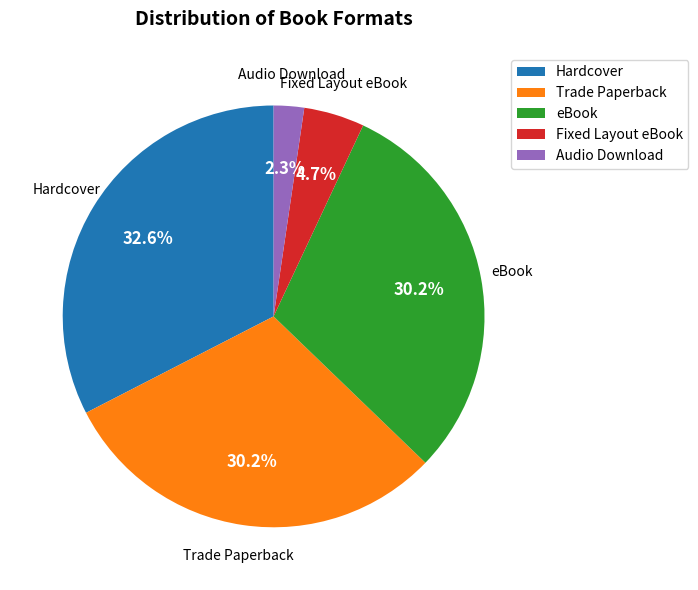

Does Hardcover represent more than half of the total?

No